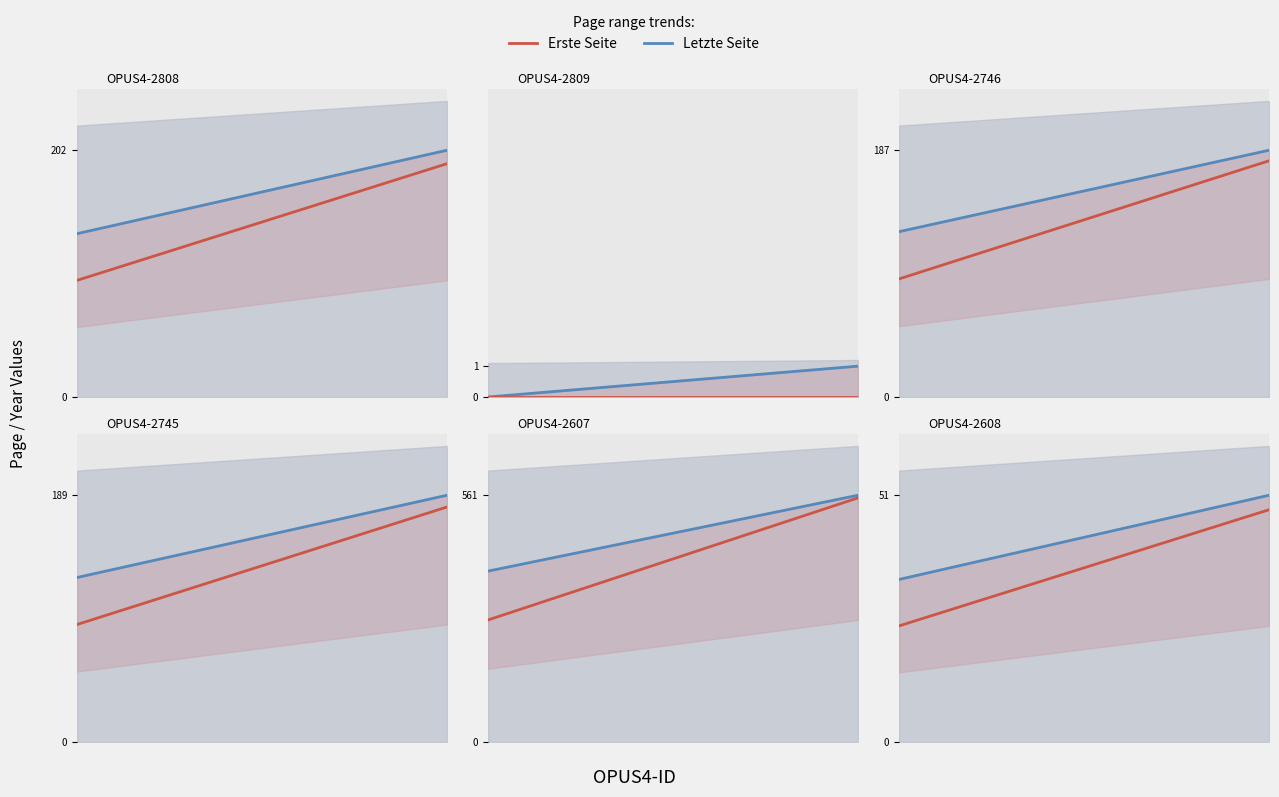

Count the number of data series in this chart.

2